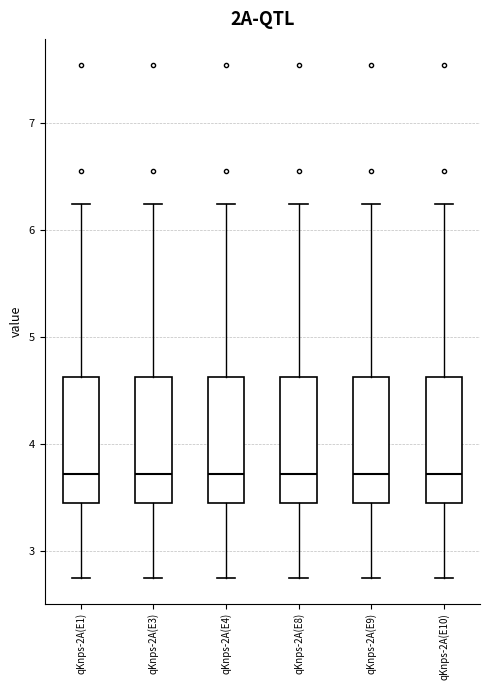

Reading left to right, read every box against the y-axis: the position of its median line, the range the box covers, and the ends of its whiskers. The values are not printed on the chart, so give them approximately, as read against the axis.

qKnps-2A(E1): median 3.7, box 3.5 to 4.6, whiskers 2.8 to 6.3
qKnps-2A(E3): median 3.7, box 3.5 to 4.6, whiskers 2.8 to 6.3
qKnps-2A(E4): median 3.7, box 3.5 to 4.6, whiskers 2.8 to 6.3
qKnps-2A(E8): median 3.7, box 3.5 to 4.6, whiskers 2.8 to 6.3
qKnps-2A(E9): median 3.7, box 3.5 to 4.6, whiskers 2.8 to 6.3
qKnps-2A(E10): median 3.7, box 3.5 to 4.6, whiskers 2.8 to 6.3